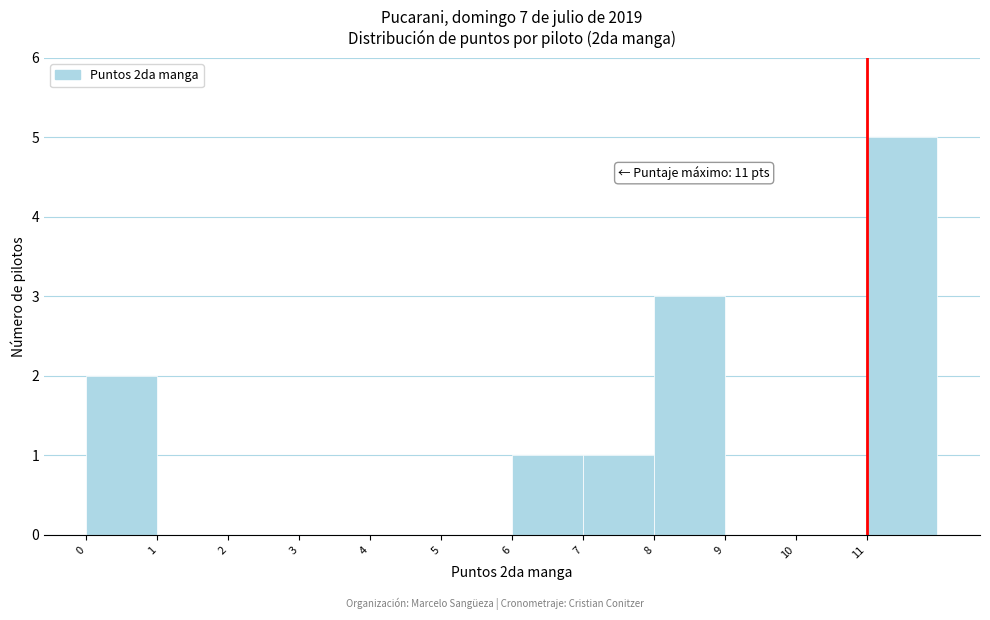

Over which range of the x-axis is the bar tallest?

11 to 12